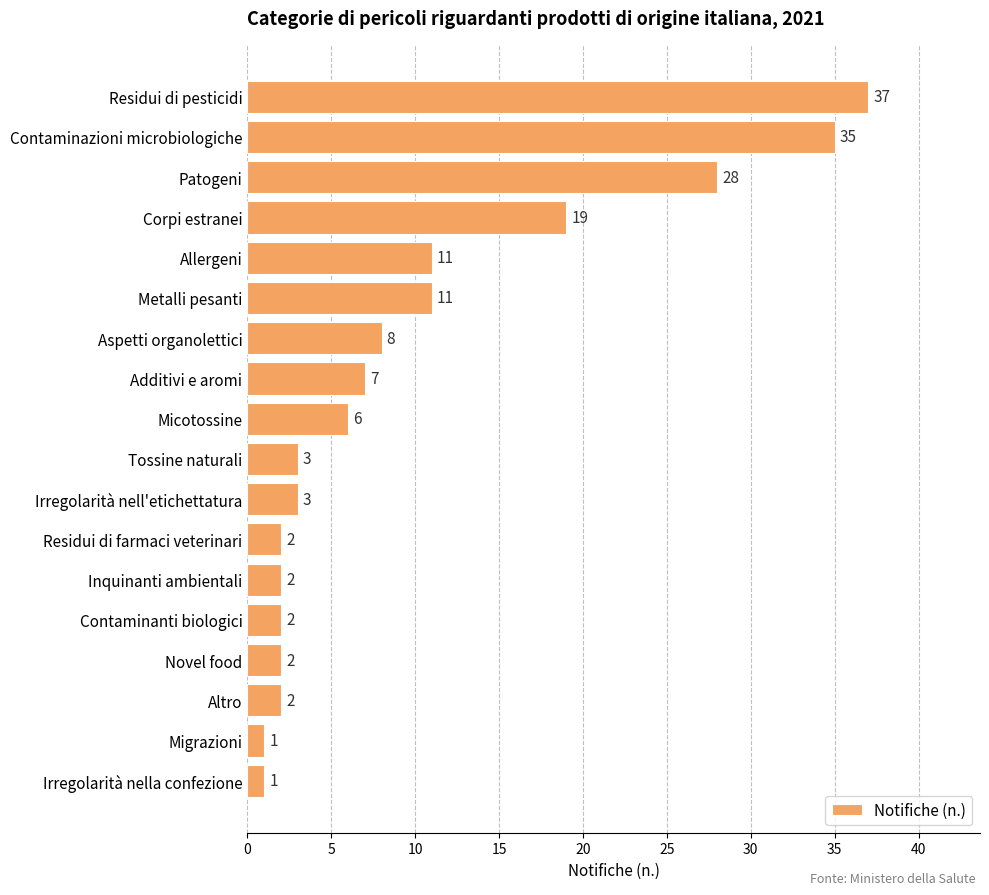

Is it true that the value at Metalli pesanti is 5?

False